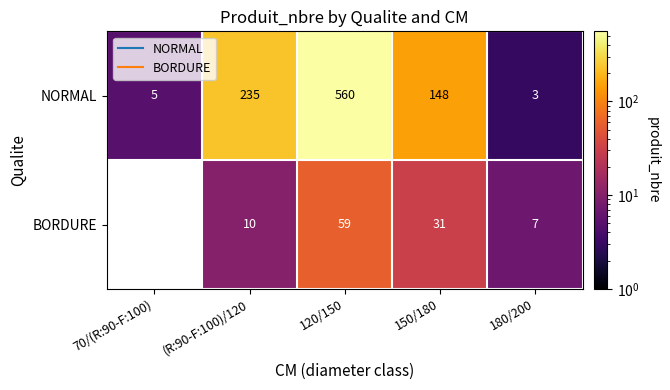

Between 70/(R:90-F:100) and 120/150, which is larger?

120/150